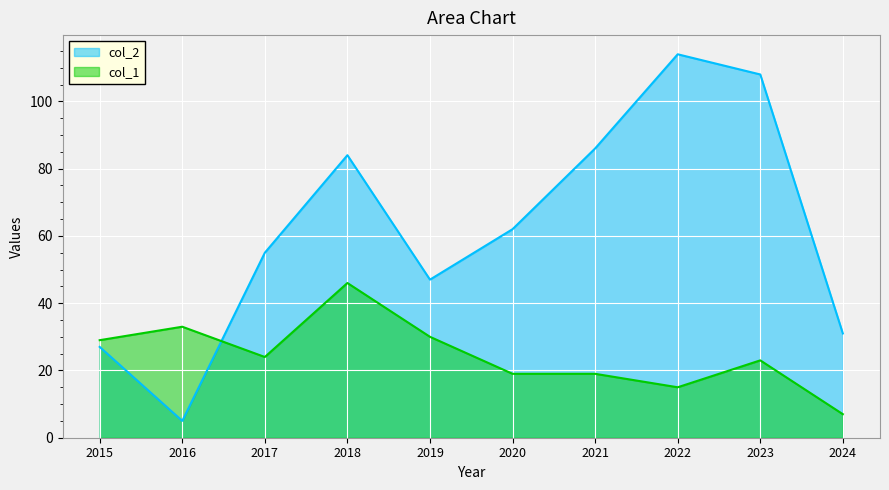

At which category is the sum across all series the highest?

2023